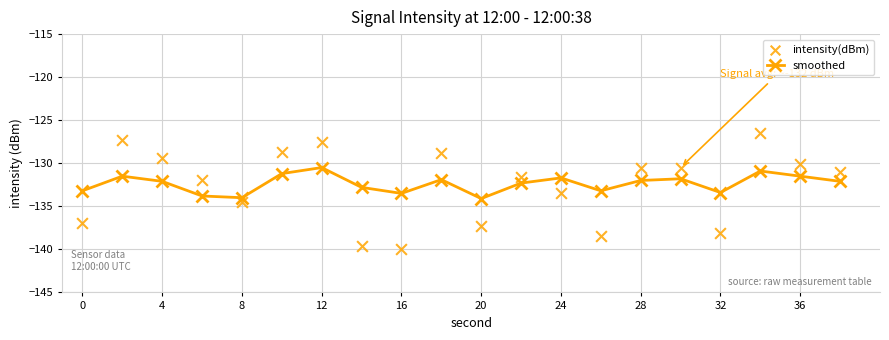

True or false: smoothed has more than 0 points higher than both neighbors.

True